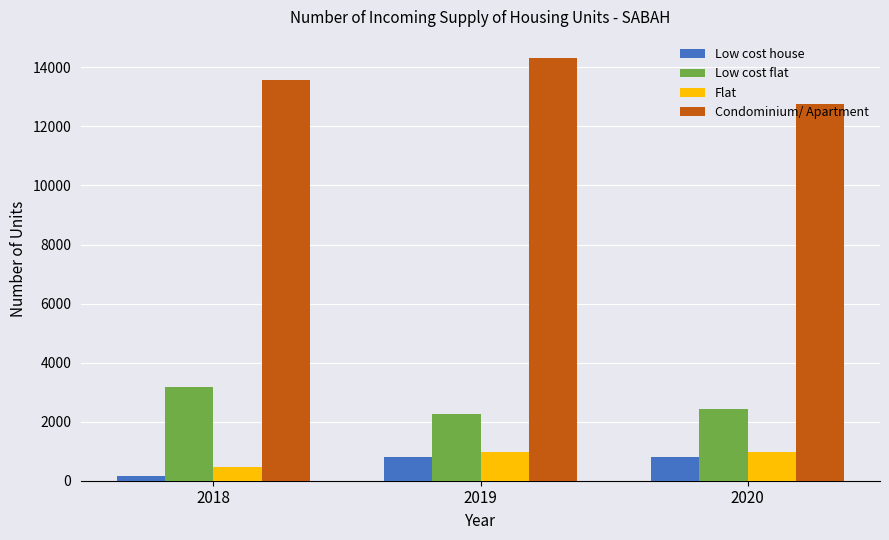

What is the maximum value shown in the chart?

14316